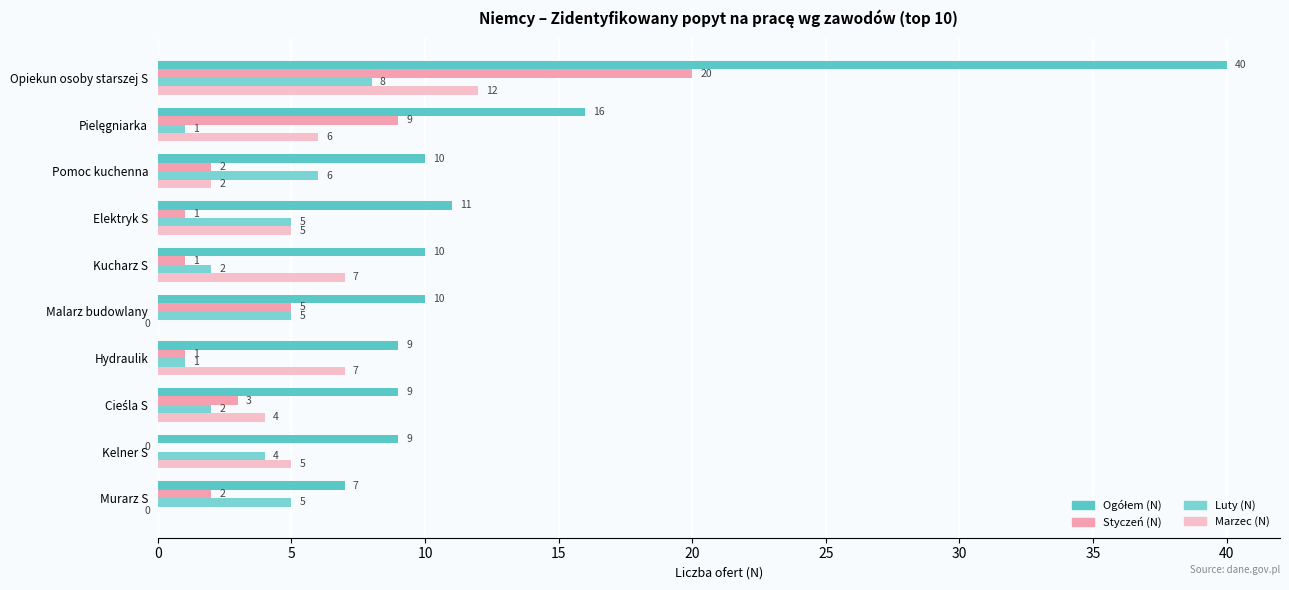

Count the number of data series in this chart.

4